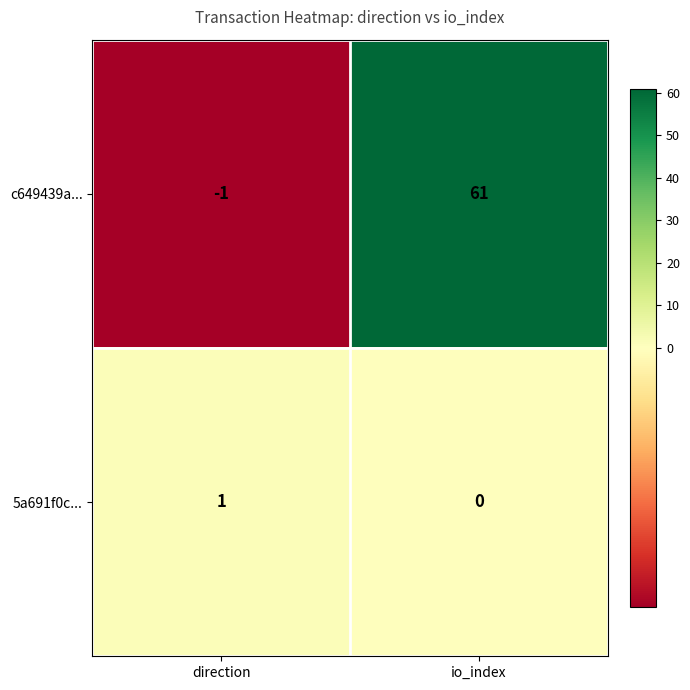

How many values in the 5a691f0c... series are below 1?

1